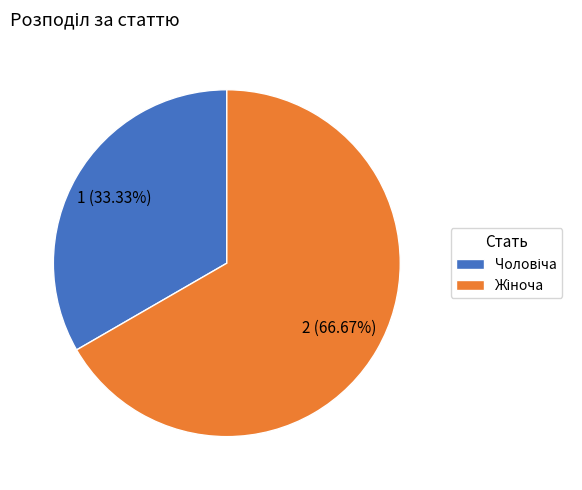

Is there a majority slice in this chart?

Yes